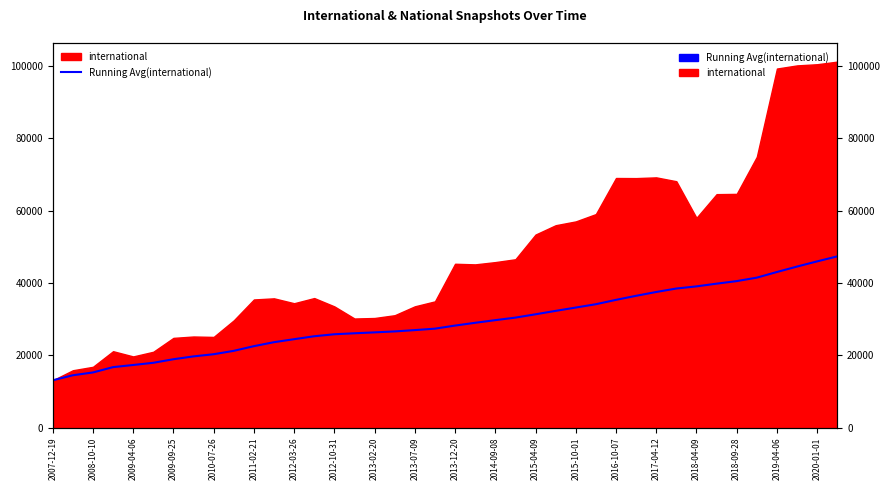

True or false: the data has more than 0 interior local peaks.

False